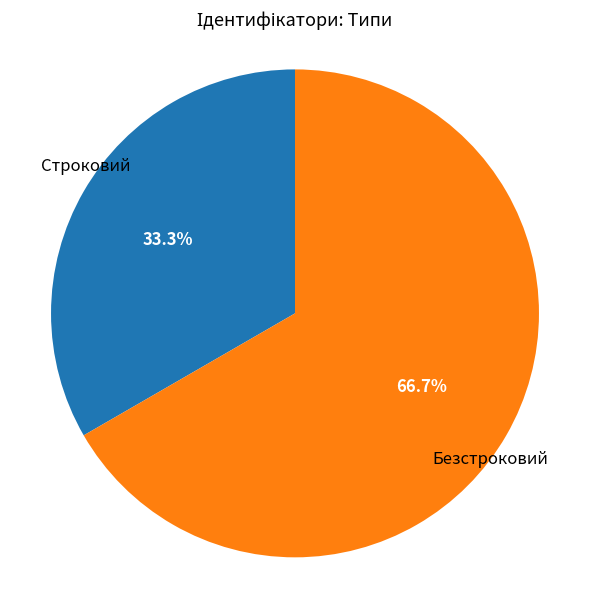

Rank the categories by value from lowest to highest.

Строковий, Безстроковий